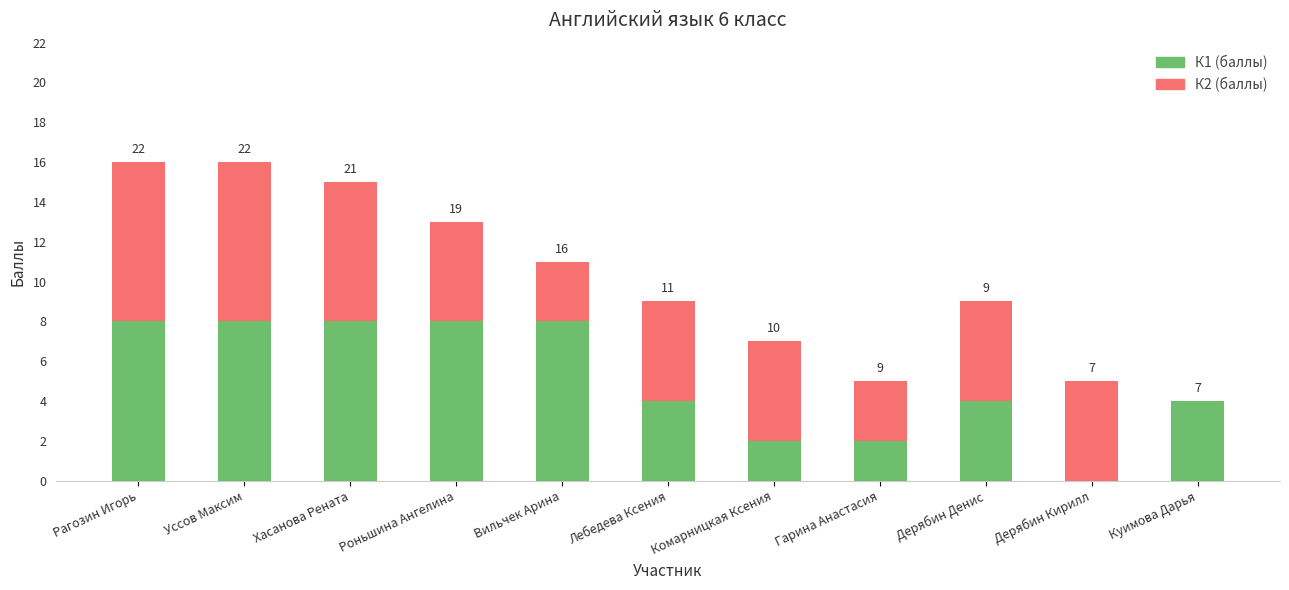

What is the label of the 1st bar from the left?

Рагозин Игорь